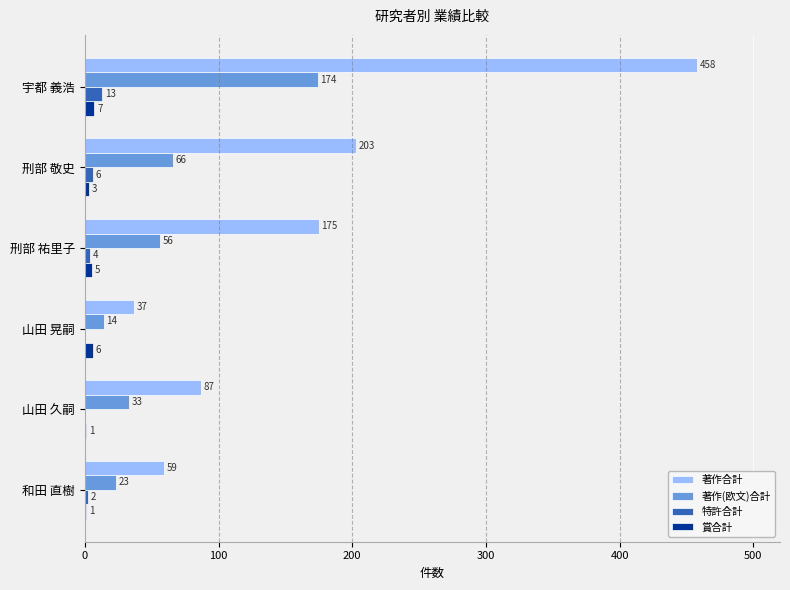

The value of 著作合計 at 宇都 義浩 is 458. True or false?

True